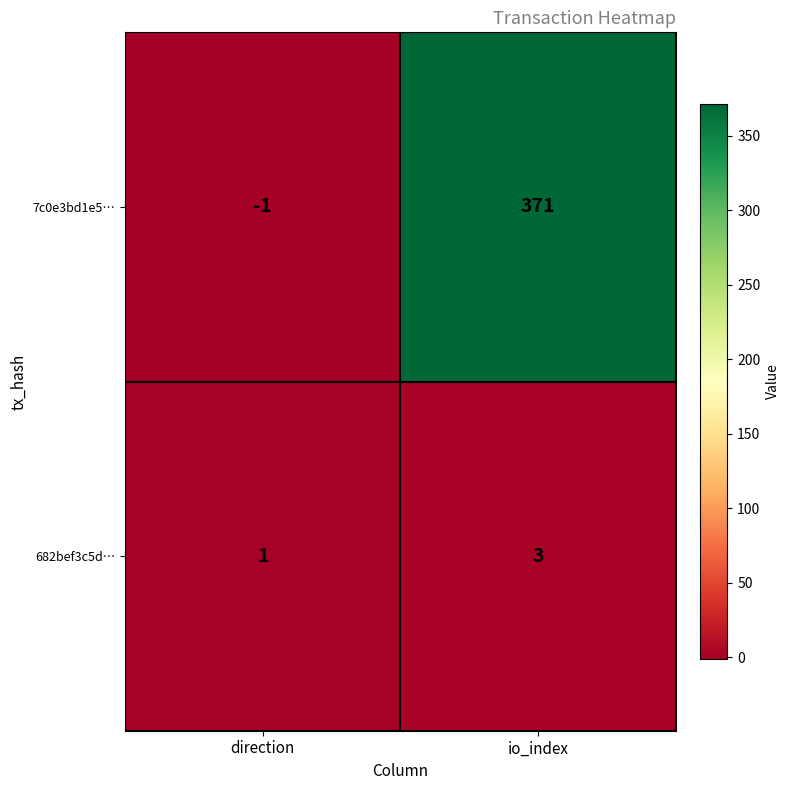

How many distinct data groups are displayed?

2